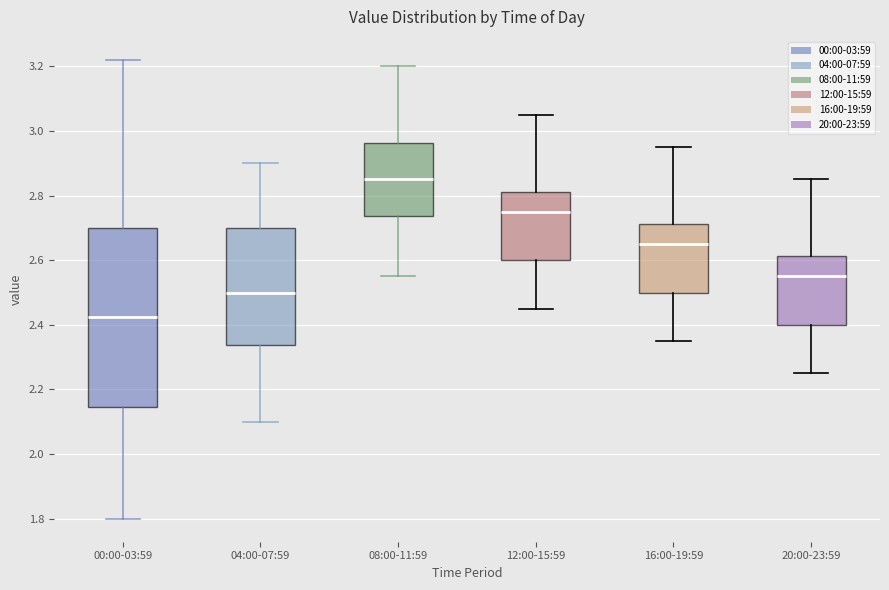

Reading left to right, read every box against the y-axis: the position of its median line, the range the box covers, and the ends of its whiskers. The values are not printed on the chart, so give them approximately, as read against the axis.

00:00-03:59: median 2.42, box 2.14 to 2.70, whiskers 1.80 to 3.22
04:00-07:59: median 2.50, box 2.34 to 2.70, whiskers 2.10 to 2.90
08:00-11:59: median 2.86, box 2.74 to 2.96, whiskers 2.56 to 3.20
12:00-15:59: median 2.76, box 2.60 to 2.82, whiskers 2.46 to 3.06
16:00-19:59: median 2.66, box 2.50 to 2.72, whiskers 2.36 to 2.96
20:00-23:59: median 2.56, box 2.40 to 2.62, whiskers 2.26 to 2.86